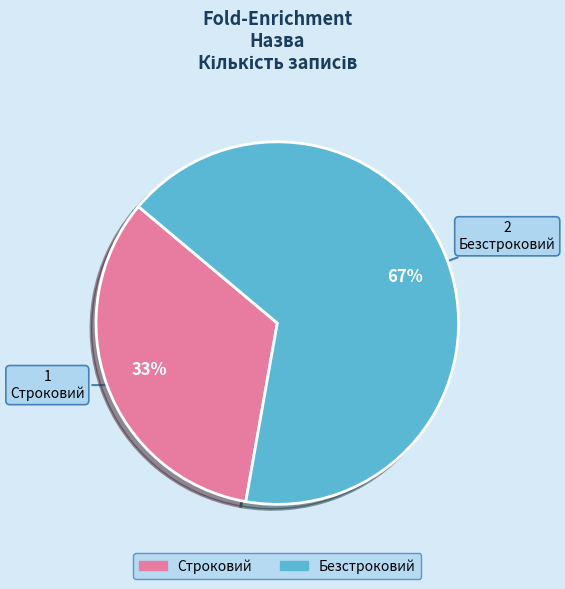

Between Строковий and Безстроковий, which is larger?

Безстроковий